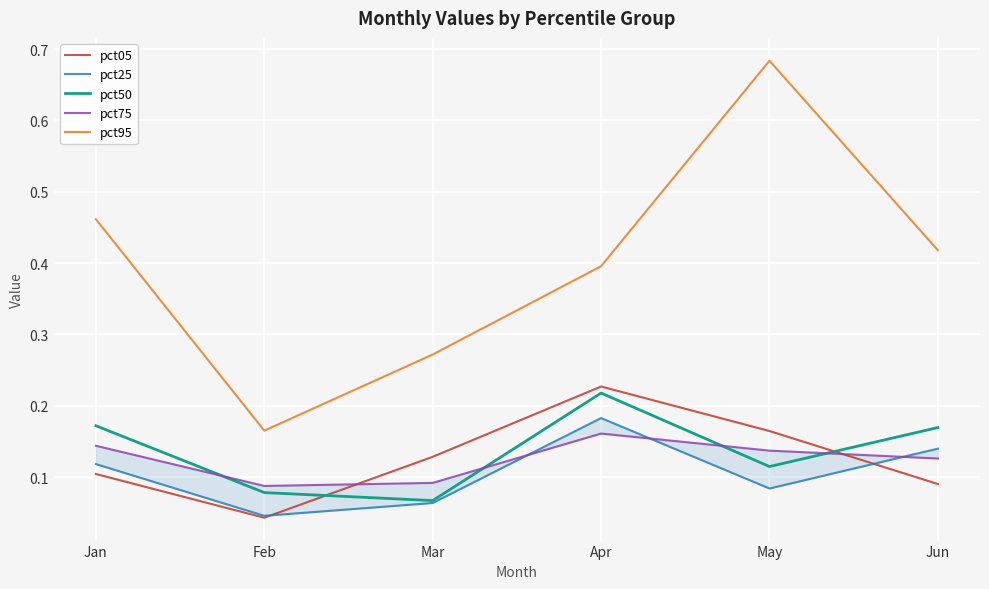

Rank the series at Jun from lowest to highest value.

pct05, pct75, pct25, pct50, pct95